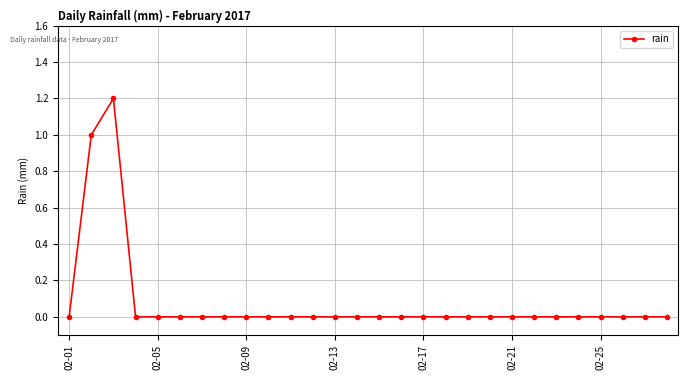

True or false: there are more than 0 points higher than both neighbors.

True